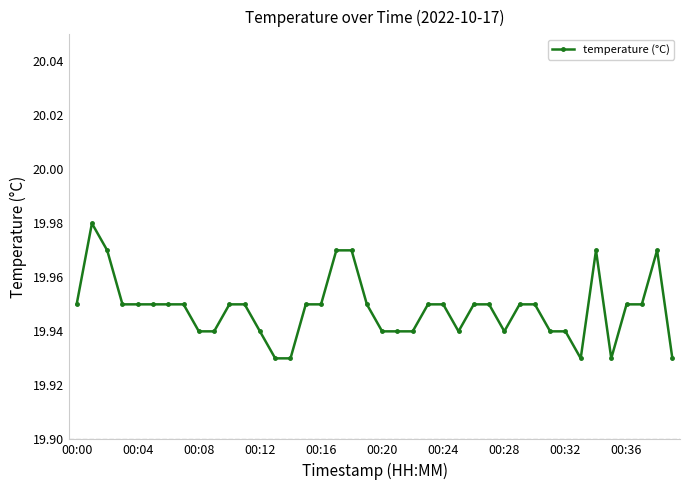

True or false: the data has more than 0 interior local peaks.

True